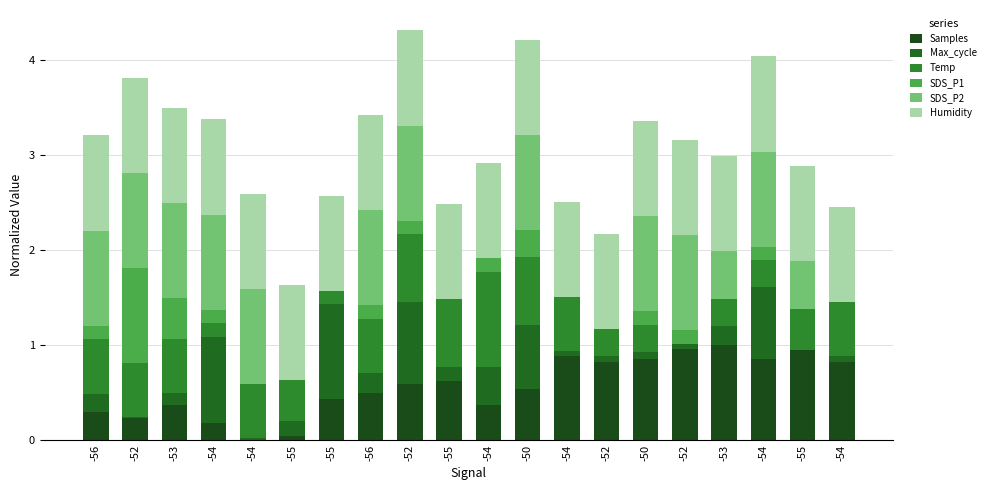

Between -56 and -52, which is larger?

-52